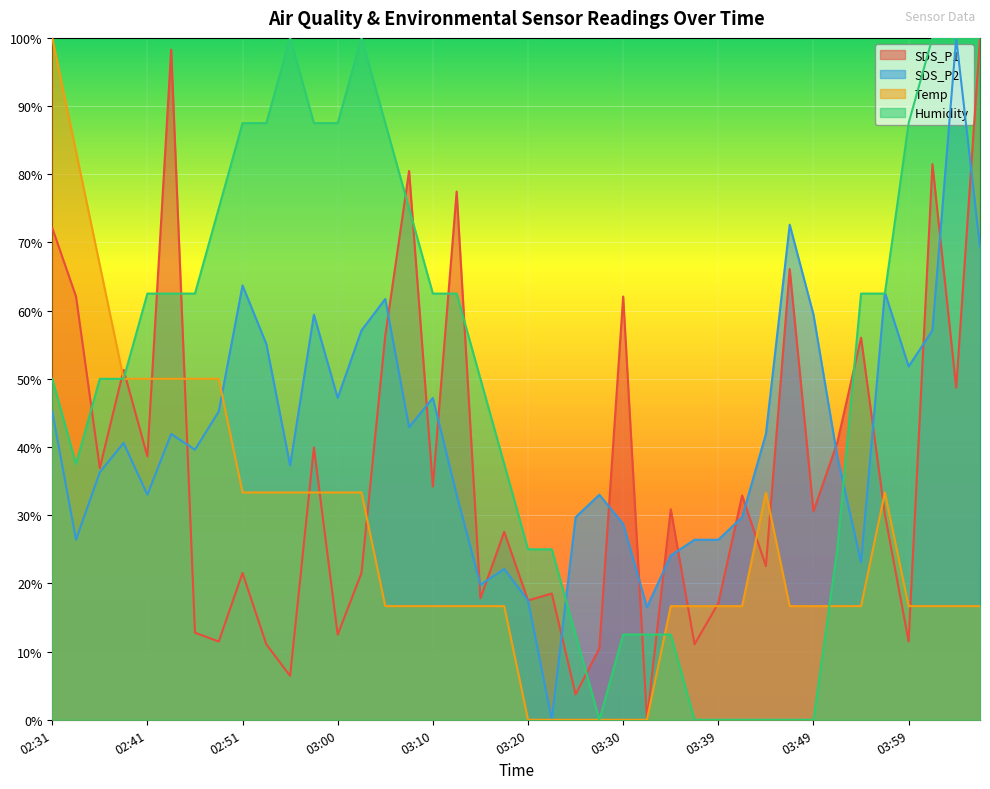

How many intersections are there between Temp and SDS_P2?

1